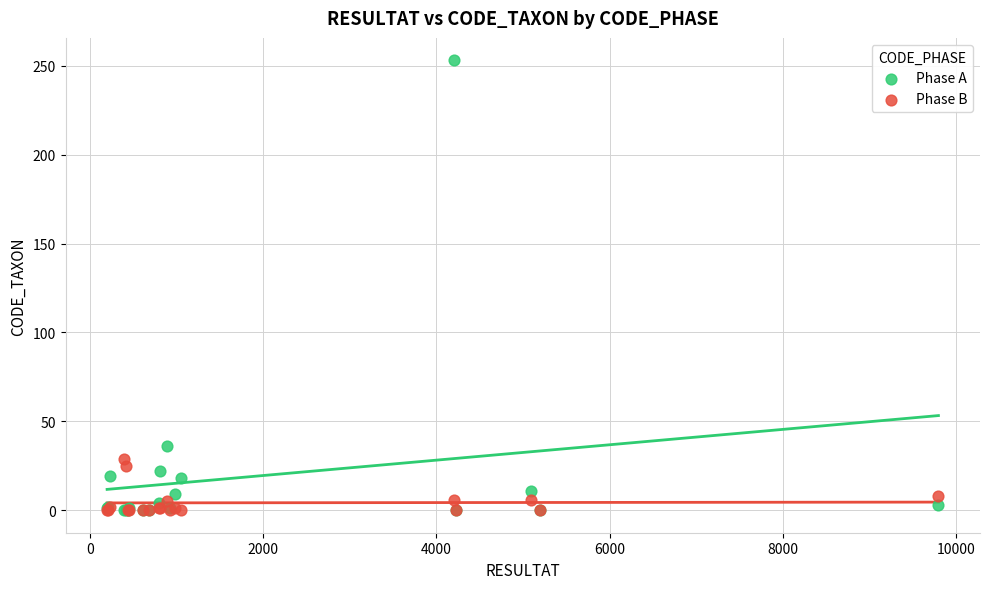

Which series reaches the maximum Y coordinate?

Phase A